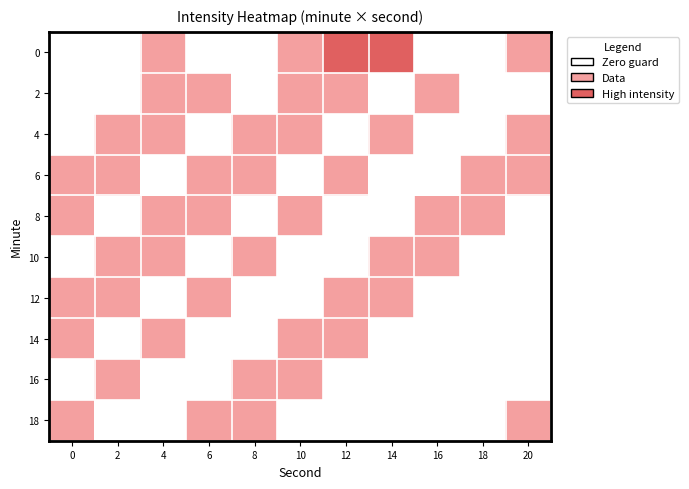

Reading right to left, what are all the values shown in this chart?

0: 20=1	18=0	16=0	14=2	12=2	10=1	8=0	6=0	4=1	2=0	0=0
2: 20=0	18=0	16=1	14=0	12=1	10=1	8=0	6=1	4=1	2=0	0=0
4: 20=1	18=0	16=0	14=1	12=0	10=1	8=1	6=0	4=1	2=1	0=0
6: 20=1	18=1	16=0	14=0	12=1	10=0	8=1	6=1	4=0	2=1	0=1
8: 20=0	18=1	16=1	14=0	12=0	10=1	8=0	6=1	4=1	2=0	0=1
10: 20=0	18=0	16=1	14=1	12=0	10=0	8=1	6=0	4=1	2=1	0=0
12: 20=0	18=0	16=0	14=1	12=1	10=0	8=0	6=1	4=0	2=1	0=1
14: 20=0	18=0	16=0	14=0	12=1	10=1	8=0	6=0	4=1	2=0	0=1
16: 20=0	18=0	16=0	14=0	12=0	10=1	8=1	6=0	4=0	2=1	0=0
18: 20=1	18=0	16=0	14=0	12=0	10=0	8=1	6=1	4=0	2=0	0=1